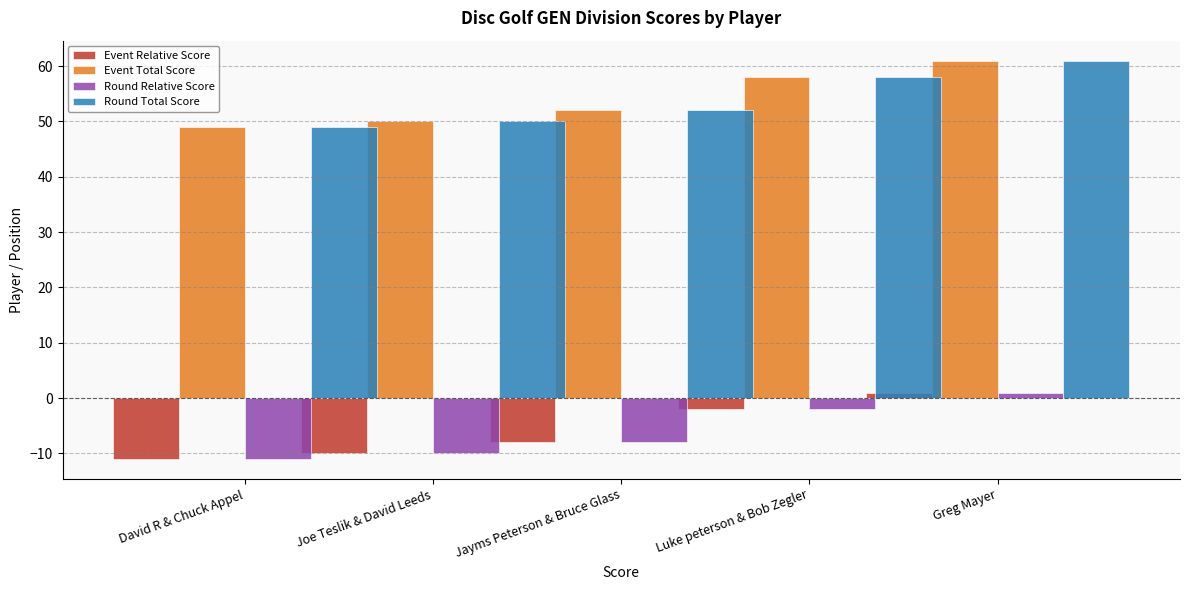

How many bars are there in each group?

4